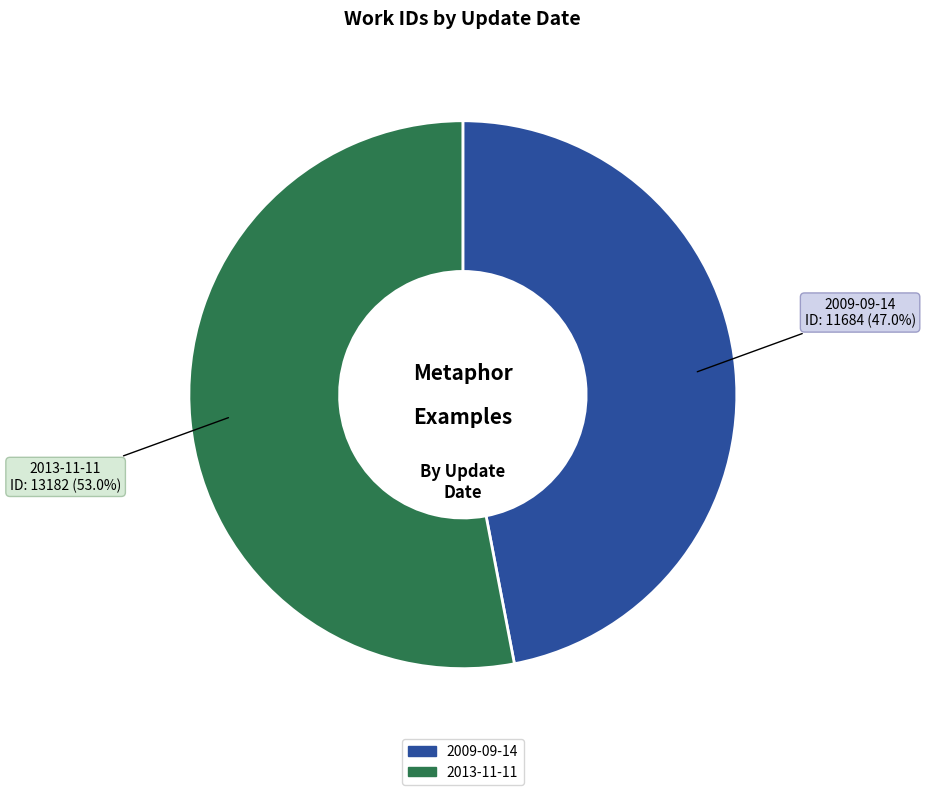

What portion of the pie excludes 2013-11-11?

47.0%